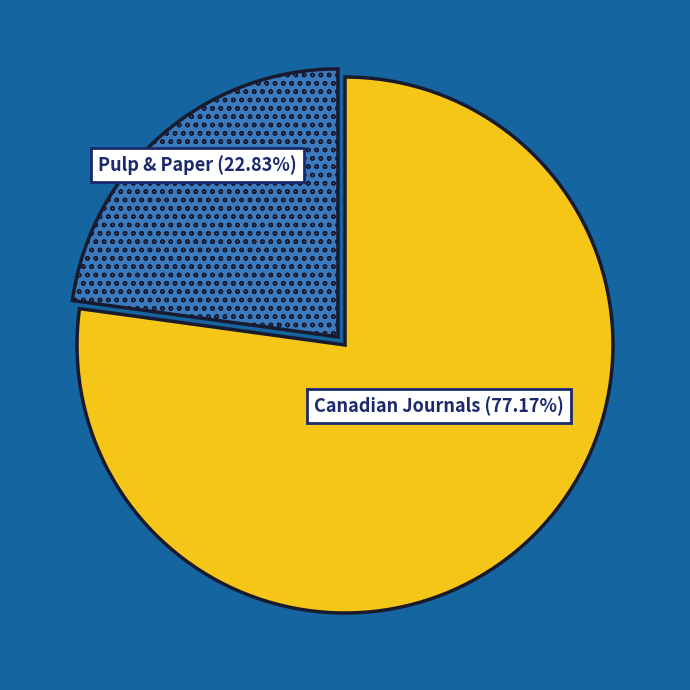

How many slices are in this pie chart?

2